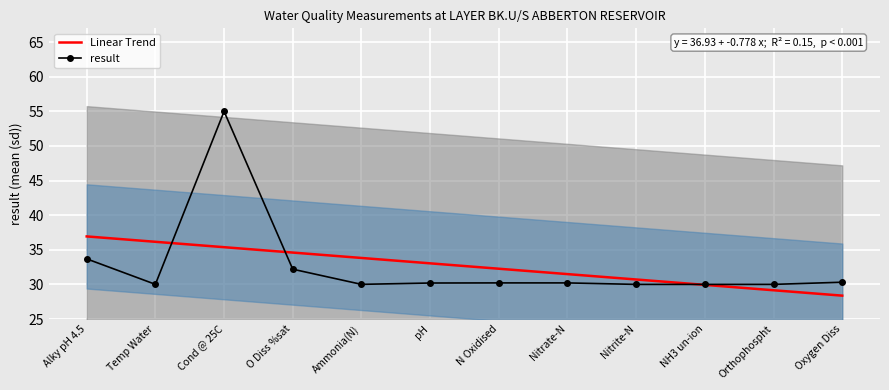

Count the number of values greater than 30.

11